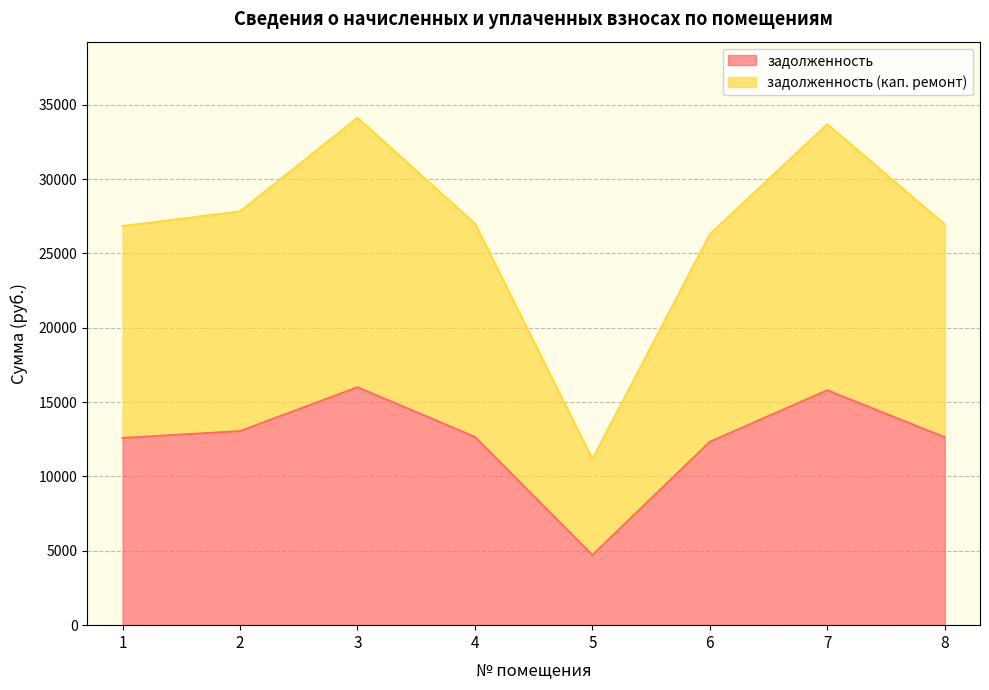

How many values in the задолженность (кап. ремонт) series are below 26997?

4